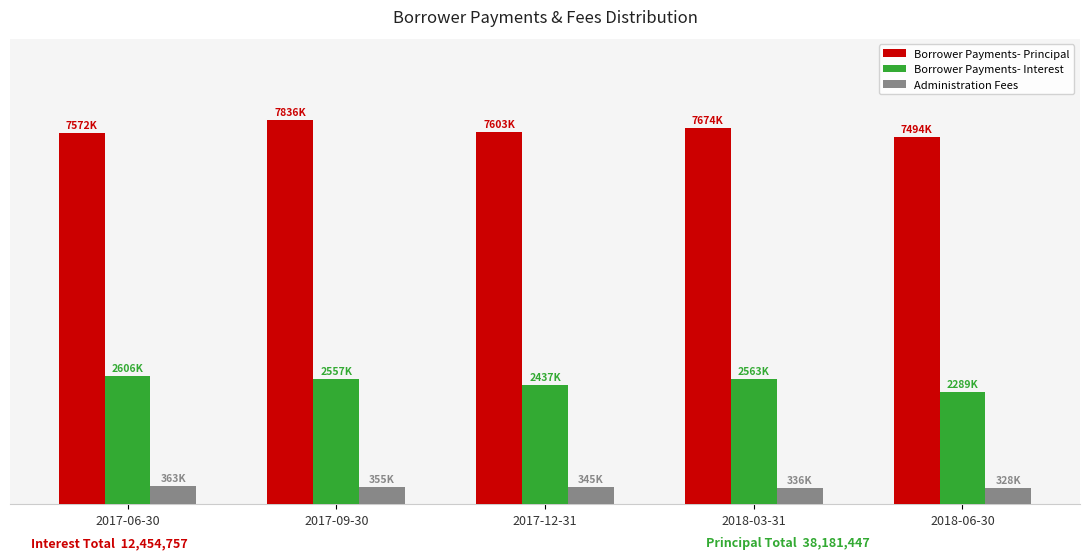

What is the difference between the maximum and minimum values in the Borrower Payments- Principal series?

342020.7